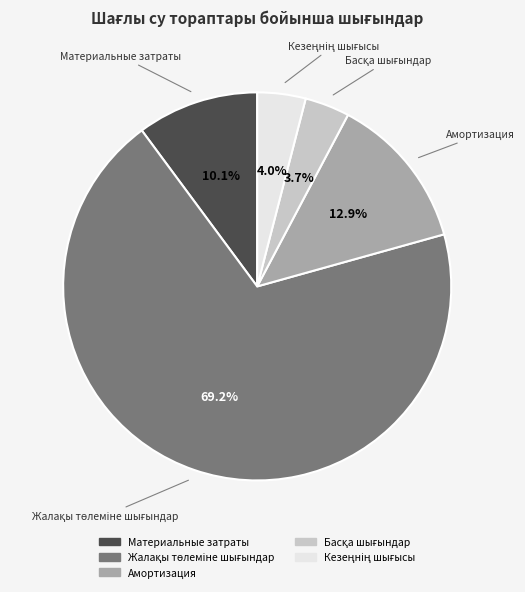

Is Амортизация the majority of the pie?

No